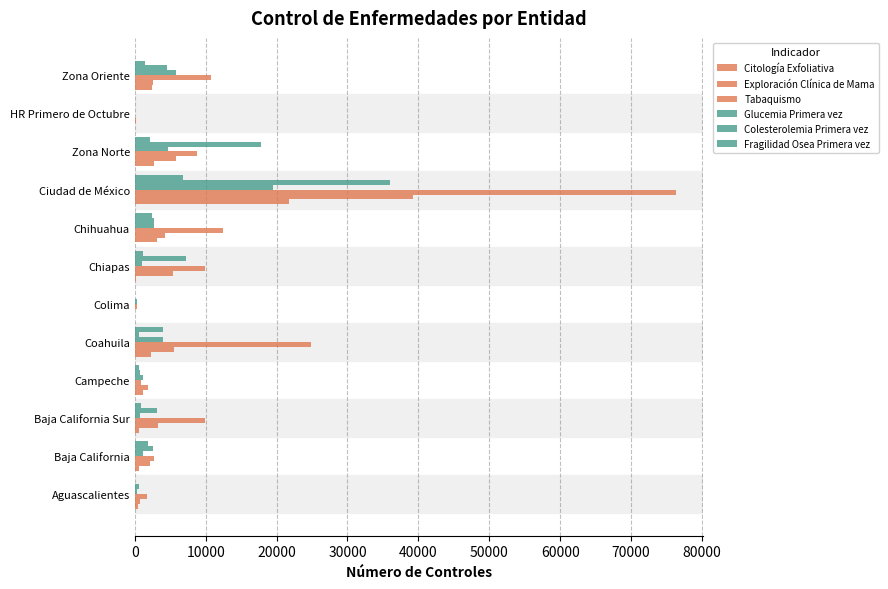

Which series has the largest range (max minus min)?

Tabaquismo